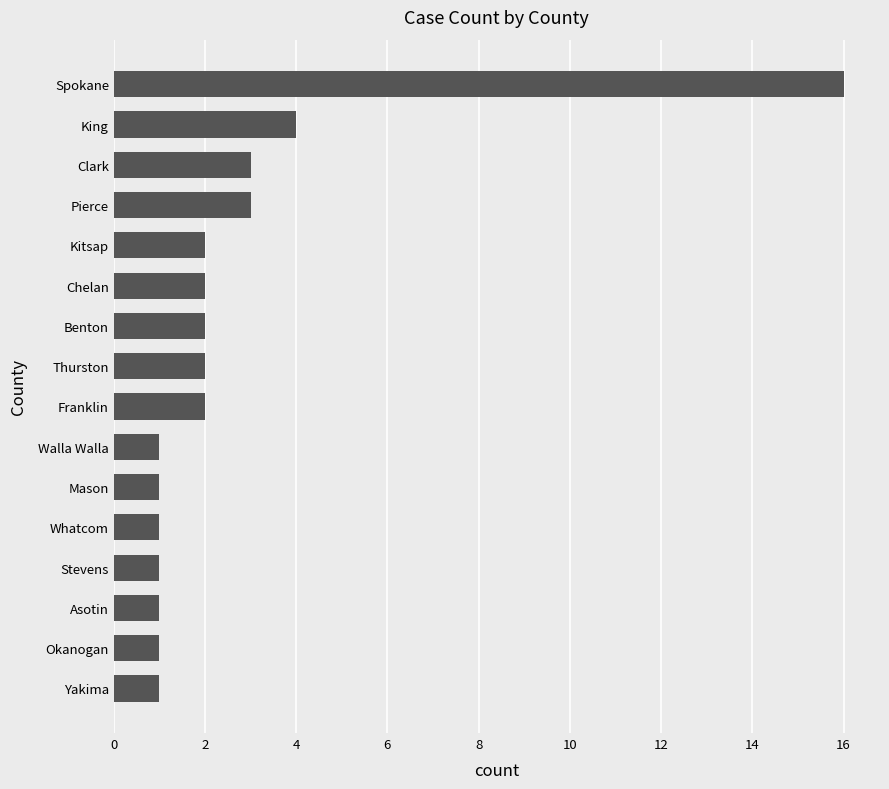

Where is the data nearest to the value 8?

King